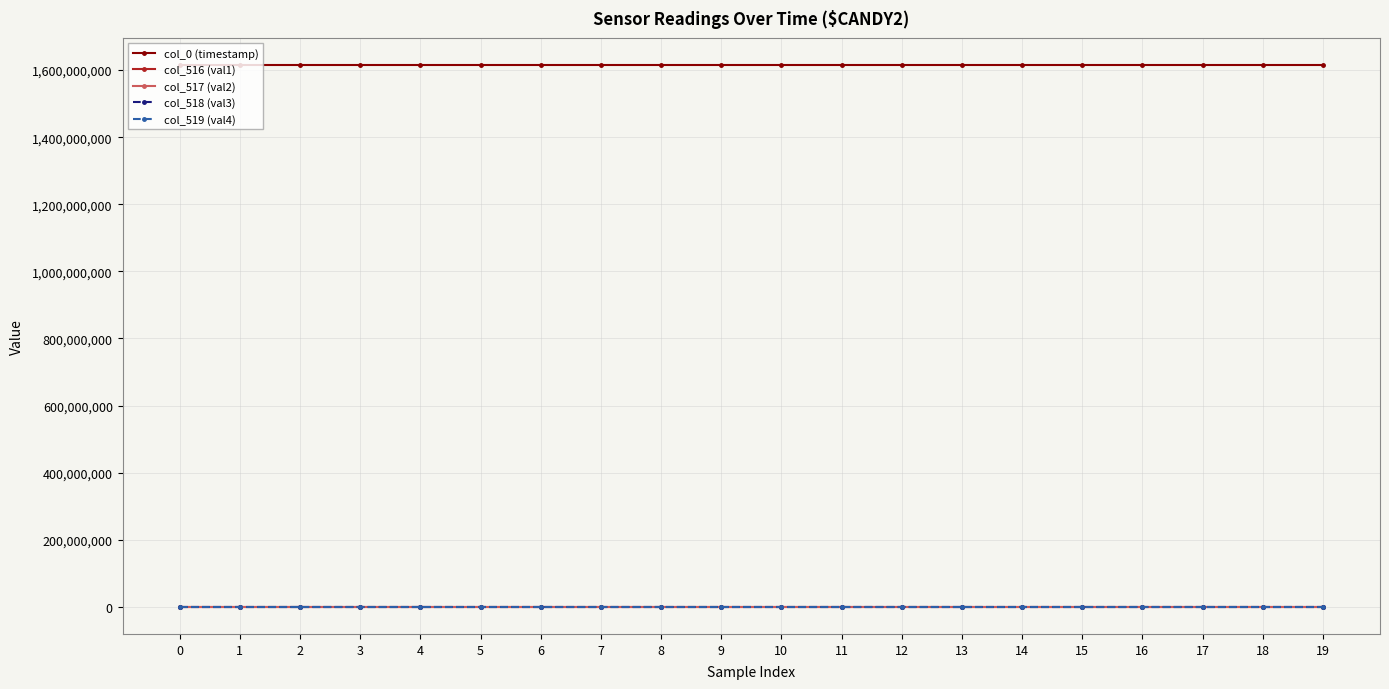

Does the chart have visible grid lines?

Yes